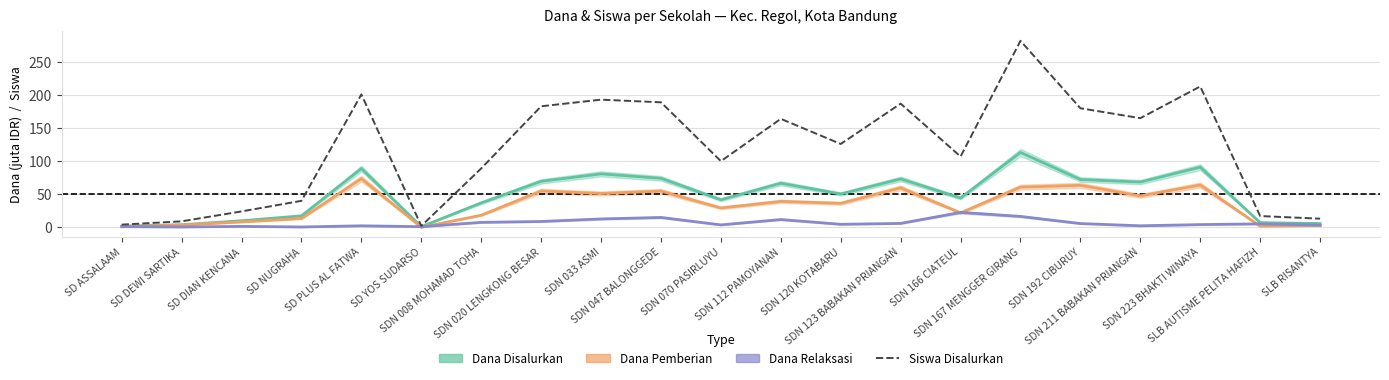

At which category does Dana Disalurkan (juta IDR) reach its first local valley?

SD YOS SUDARSO